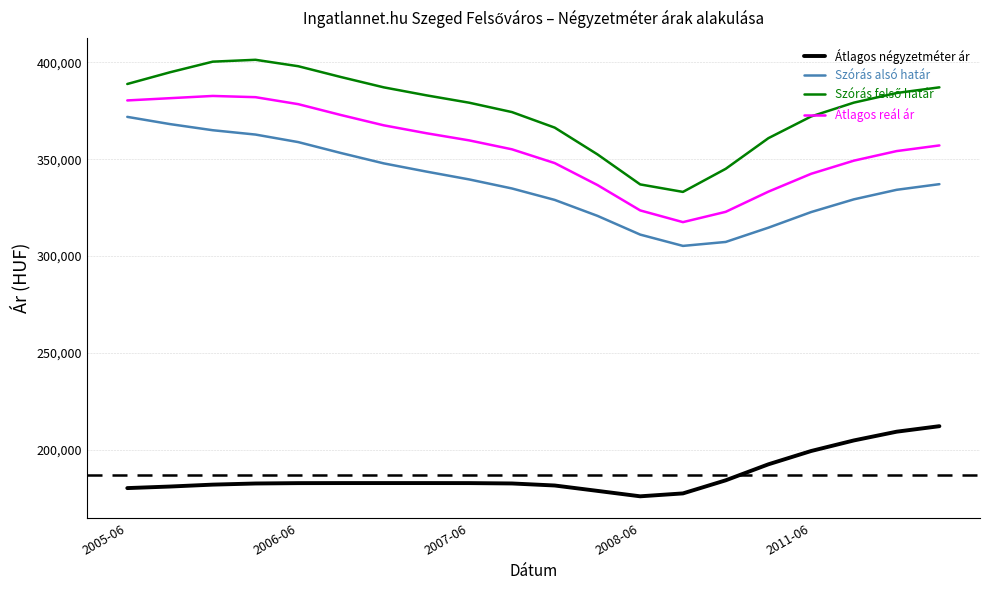

True or false: Szórás alsó határ and Átlagos négyzetméter ár intersect in this chart.

False